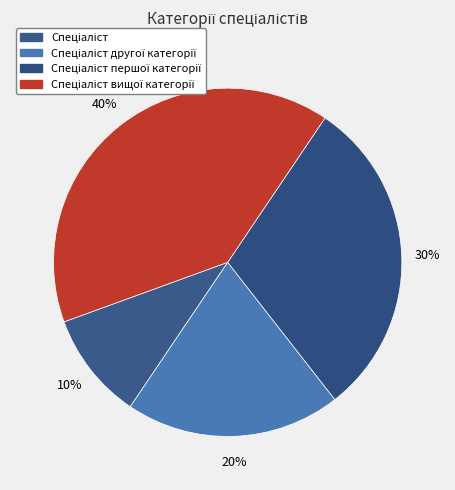

How many segments does this pie chart have?

4